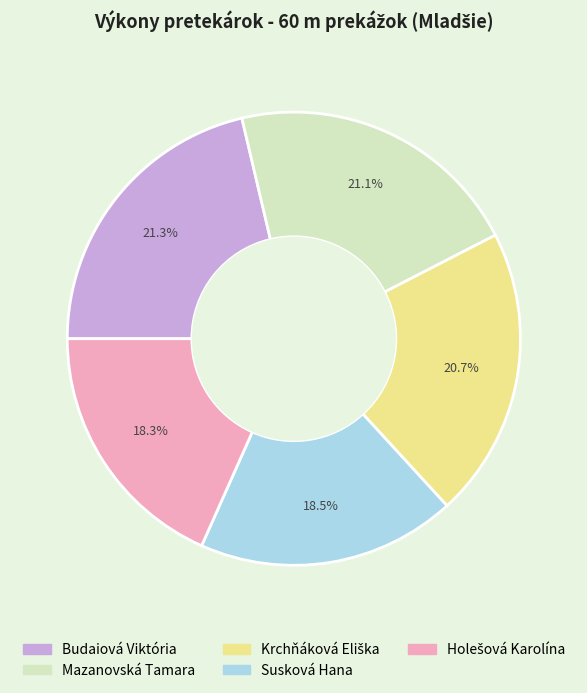

How many segments does this pie chart have?

5